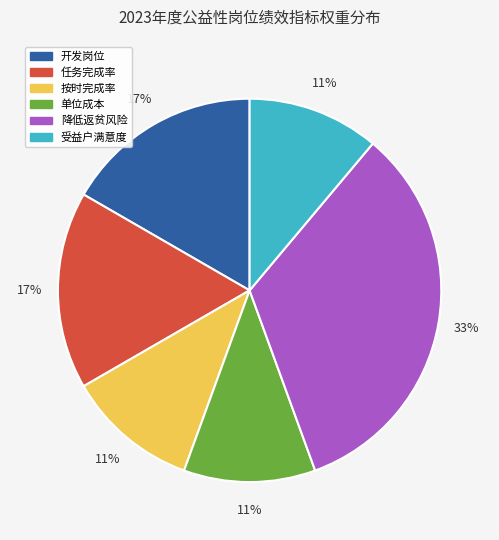

Is the sum of 单位成本 and 任务完成率 greater than half?

No